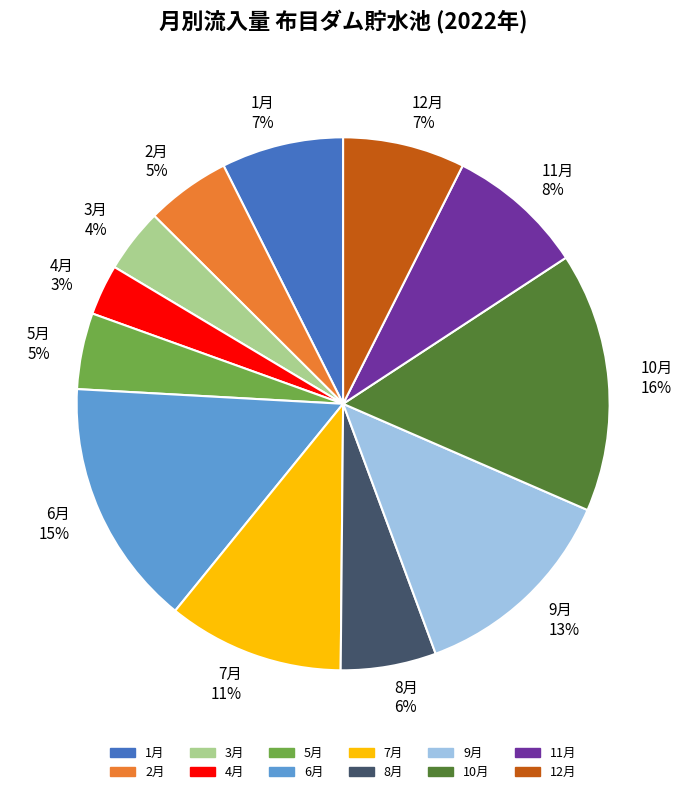

Do 7月 11% and 11月 8% together represent more than half of the pie?

No